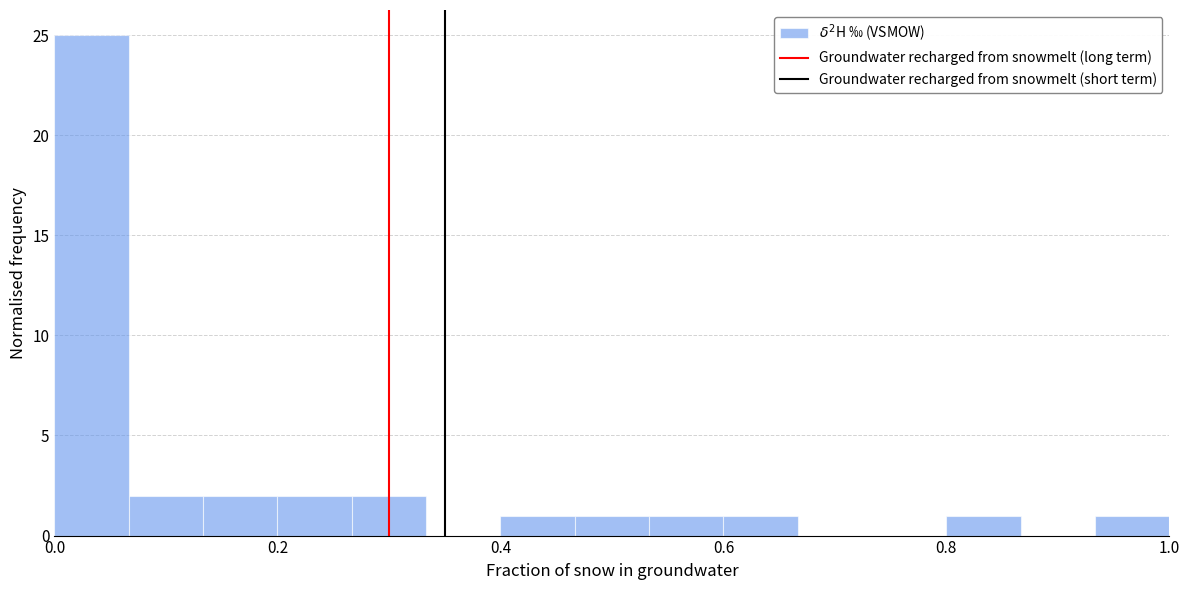

Around what value on the x-axis is the tallest bar? Give the approximate position of its centre, as read against the axis.

0.04